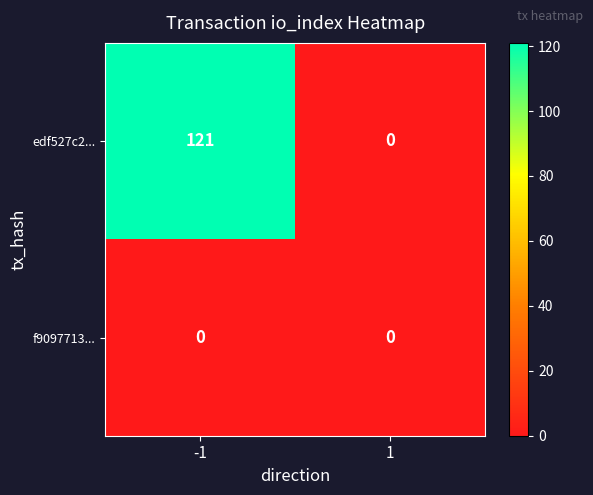

Reading right to left, what are all the values shown in this chart?

edf527c2...: 0	121
f9097713...: 0	0